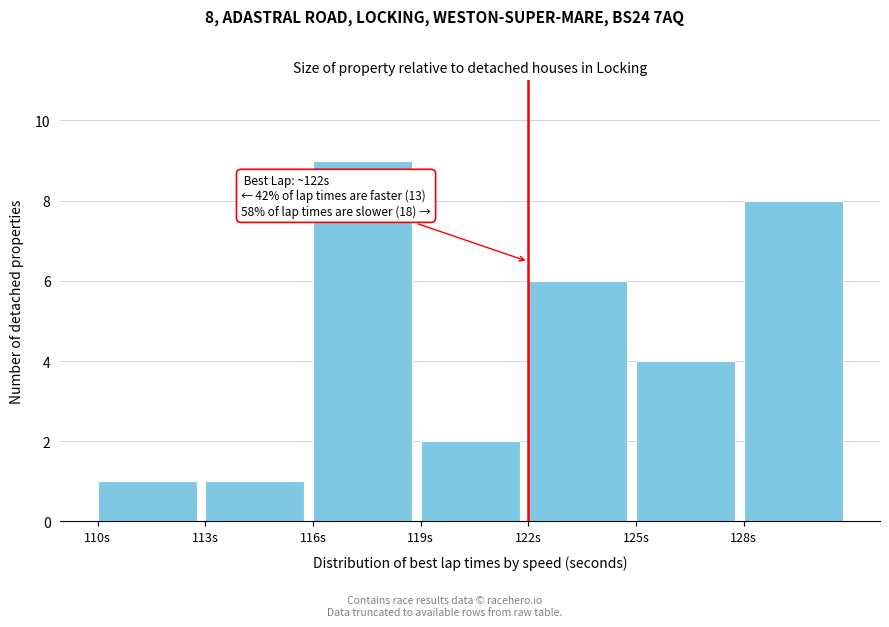

Which range on the x-axis has the tallest bar?

116 to 119